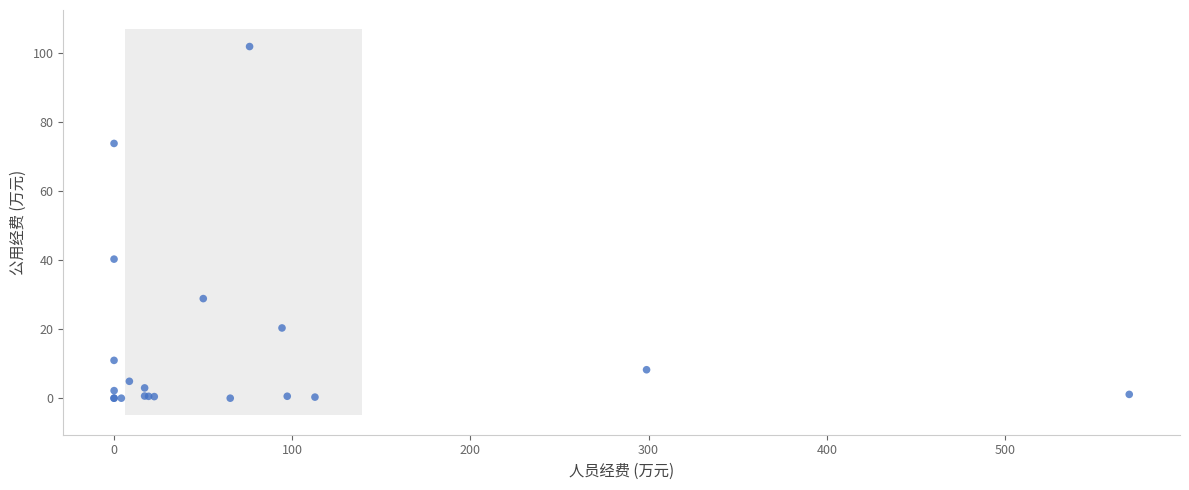

What Y value in the scatter plot is closest to 51?

40.3